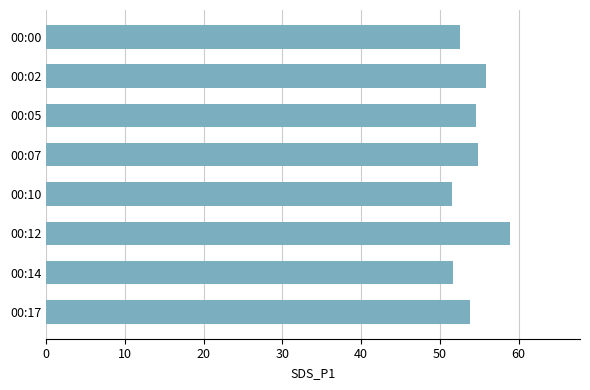

What is the value of the 2nd bar from the top?

55.8